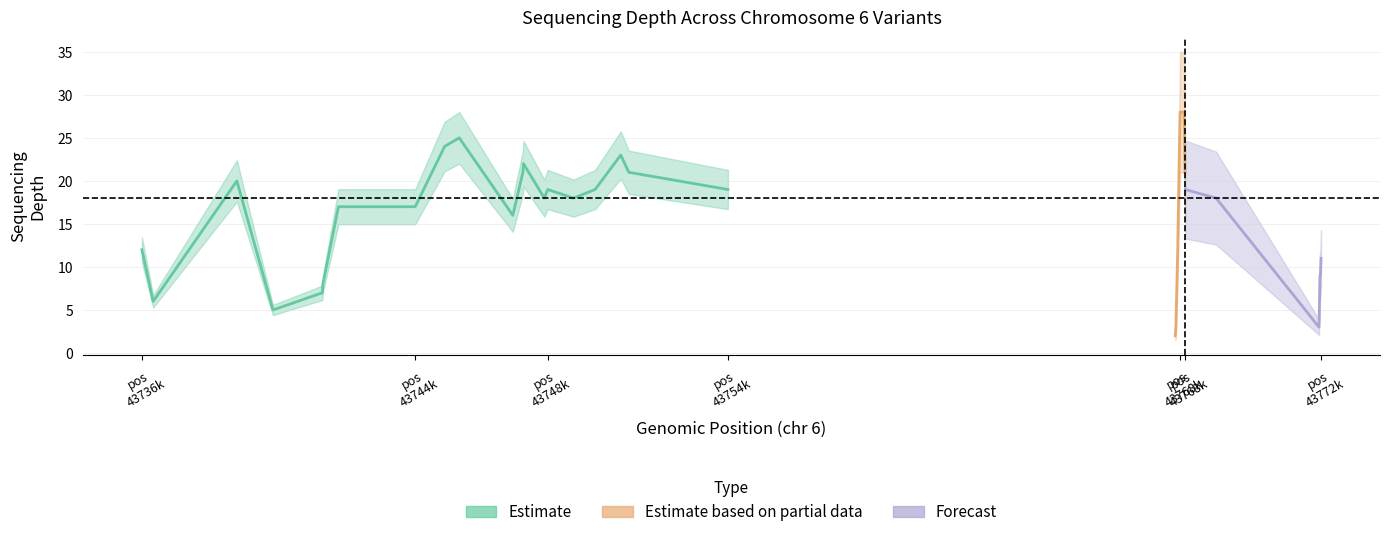

True or false: the data shows 7 at 31.

False